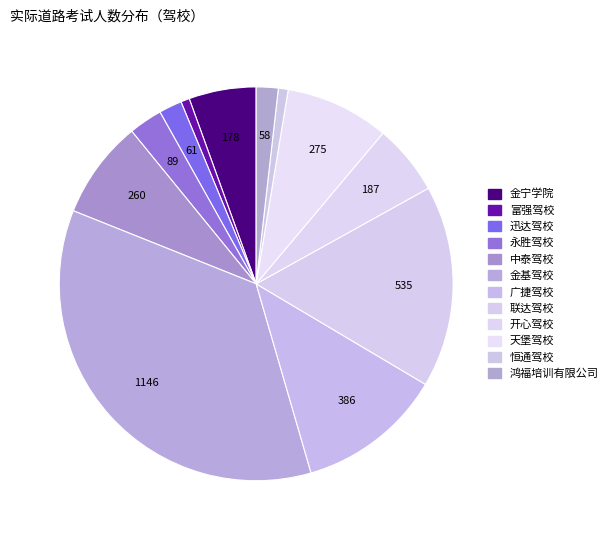

How many segments does this pie chart have?

12